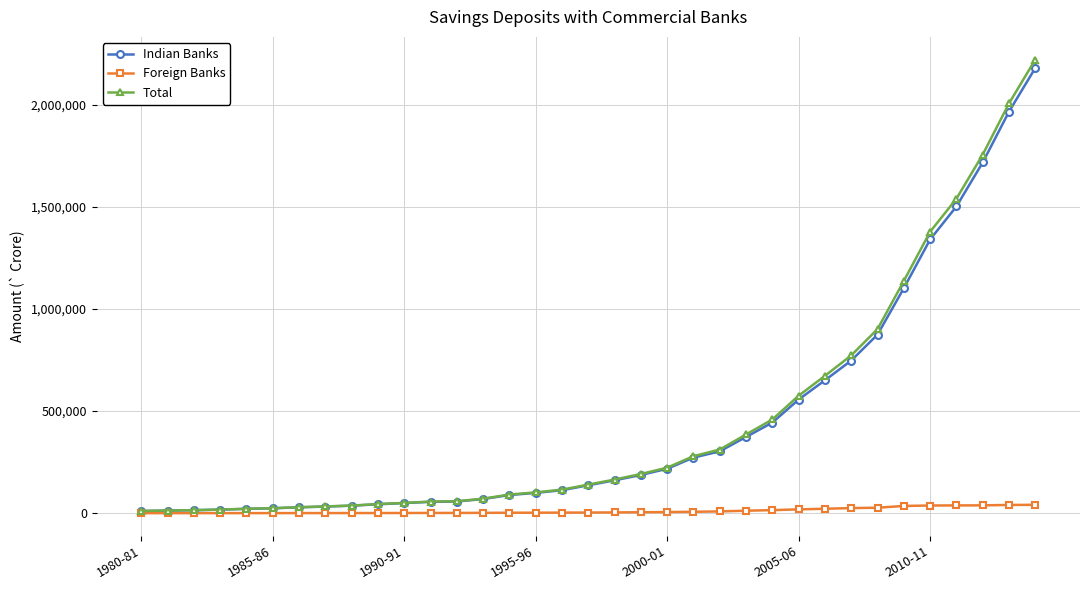

Which series has the largest range (max minus min)?

Total